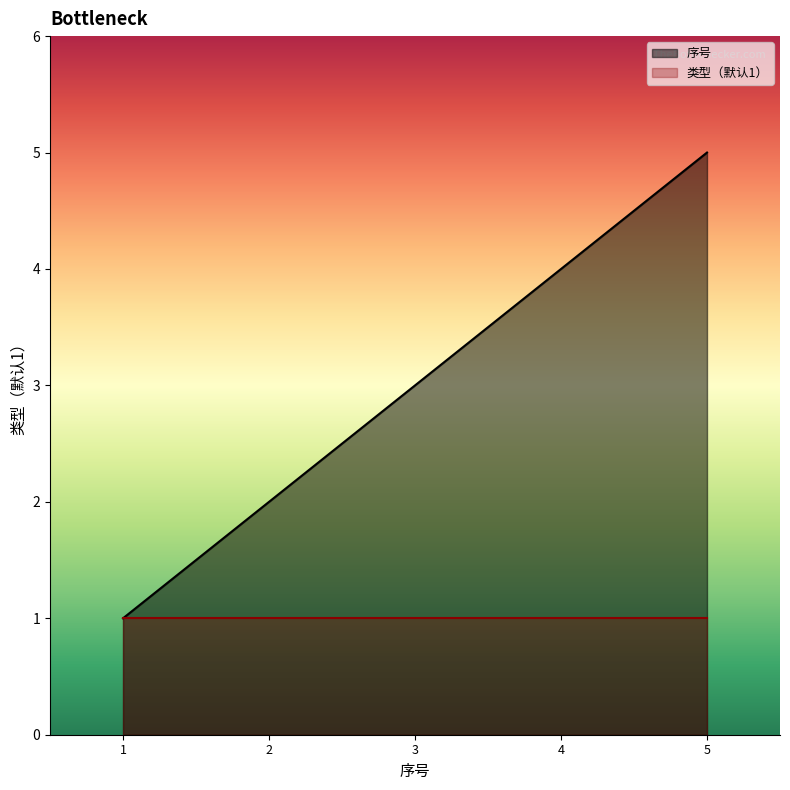

Which series changed the most between 1 and 4?

序号